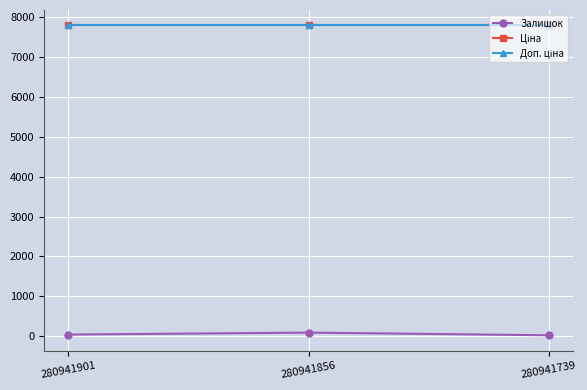

The value of Залишок at 280941856 is 27.4. True or false?

False